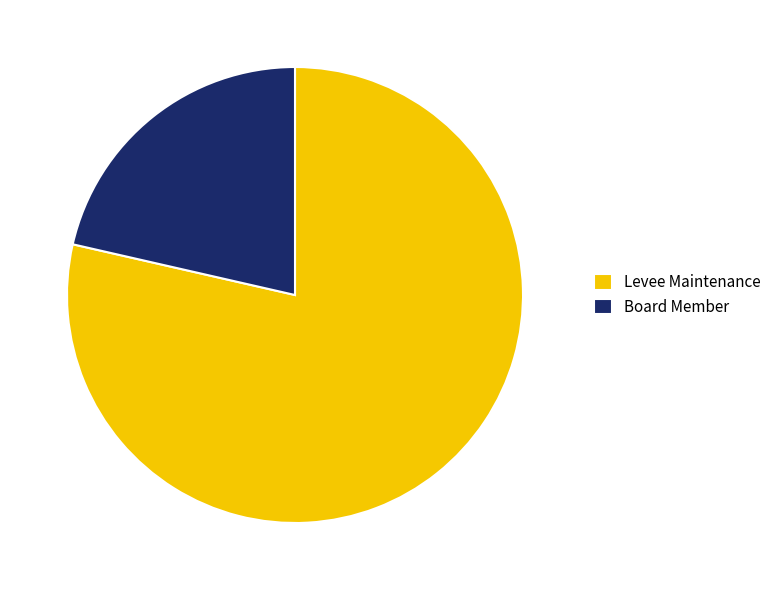

Is the sum of Board Member and Levee Maintenance greater than half?

Yes